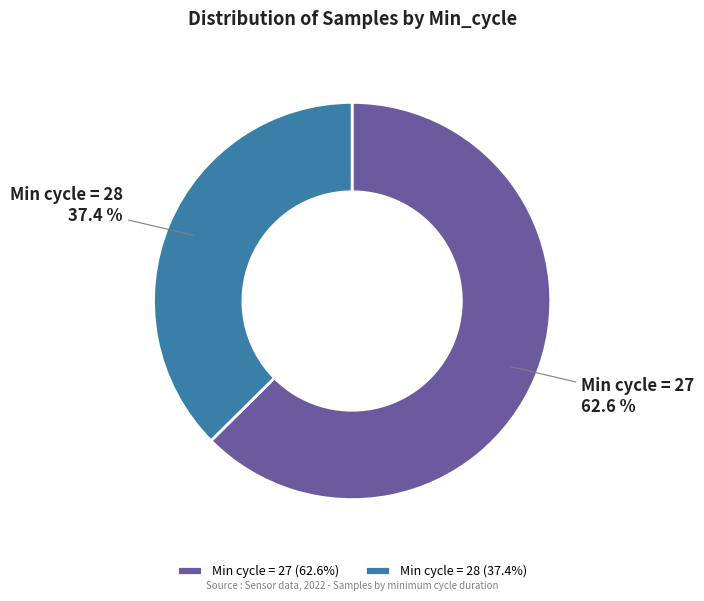

What percentage is NOT represented by Min cycle = 27?

37.4%